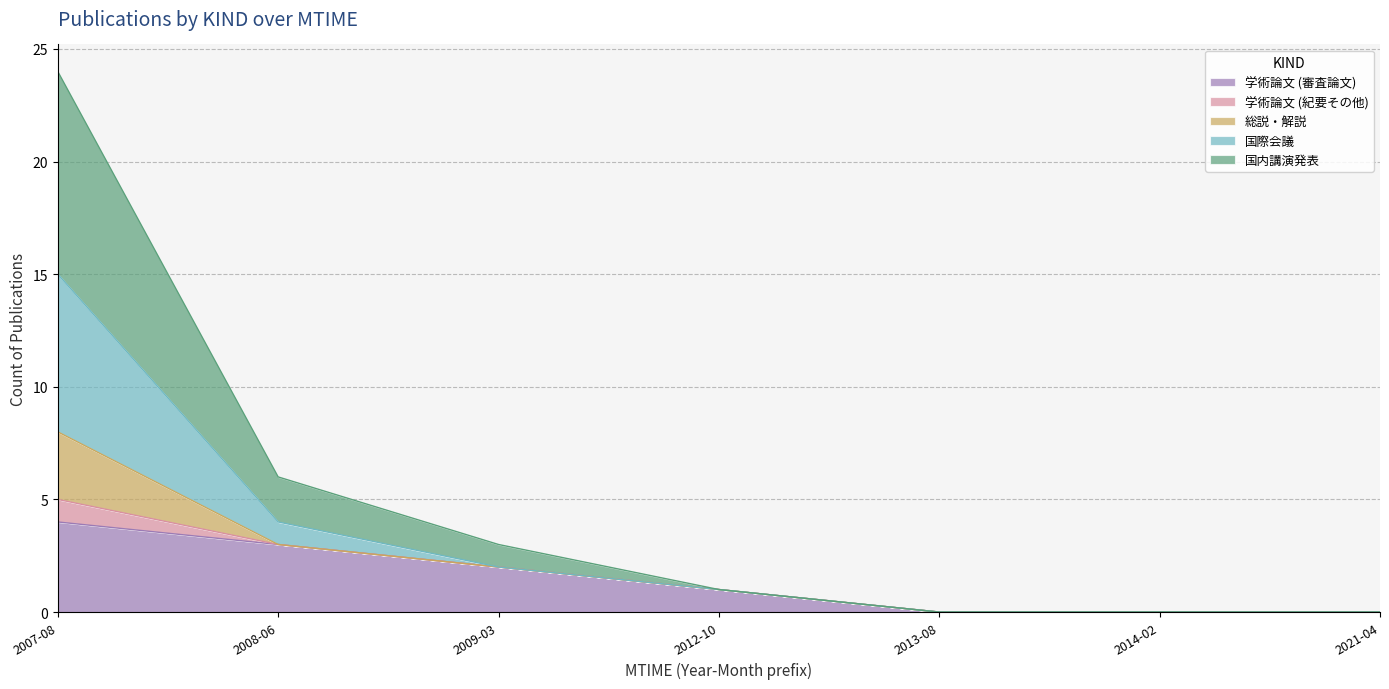

Rank the categories by 国際会議 value from highest to lowest.

2007-08, 2008-06, 2009-03, 2012-10, 2013-08, 2014-02, 2021-04